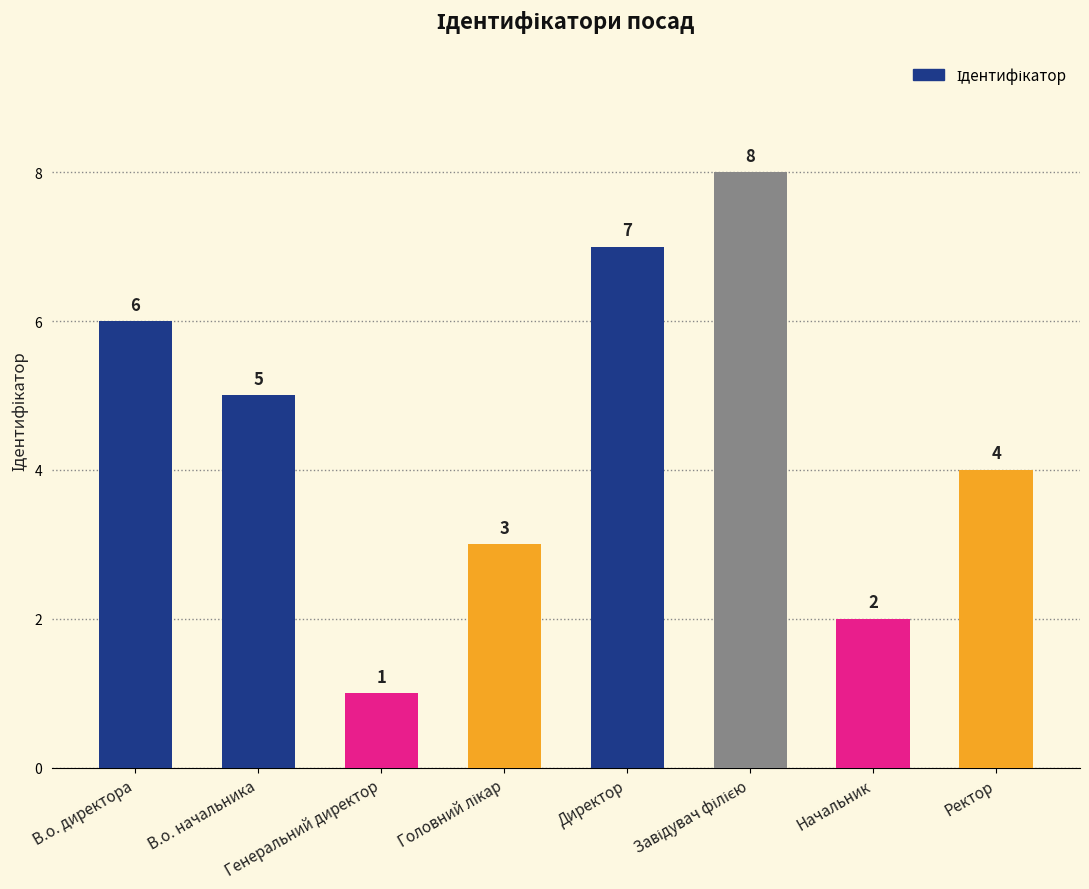

What position from the right is Начальник?

2